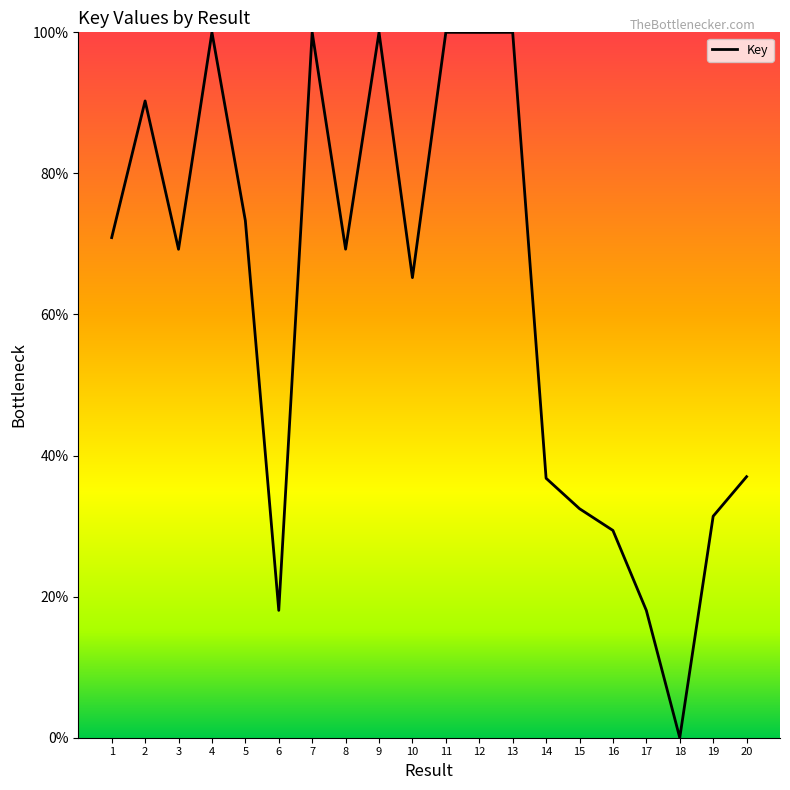

The value at 10 is 65.2. True or false?

True